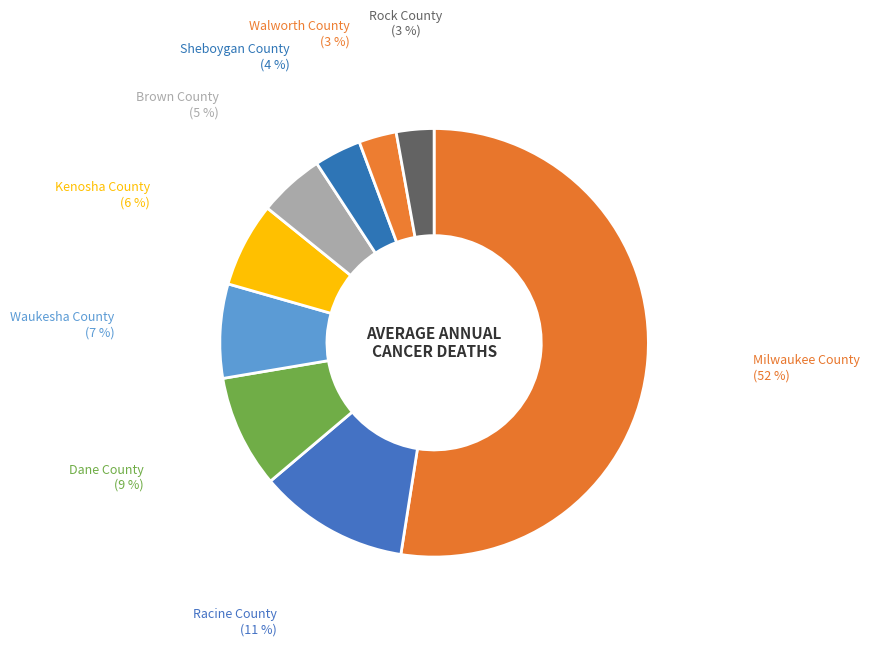

Which slice is the largest?

Milwaukee County